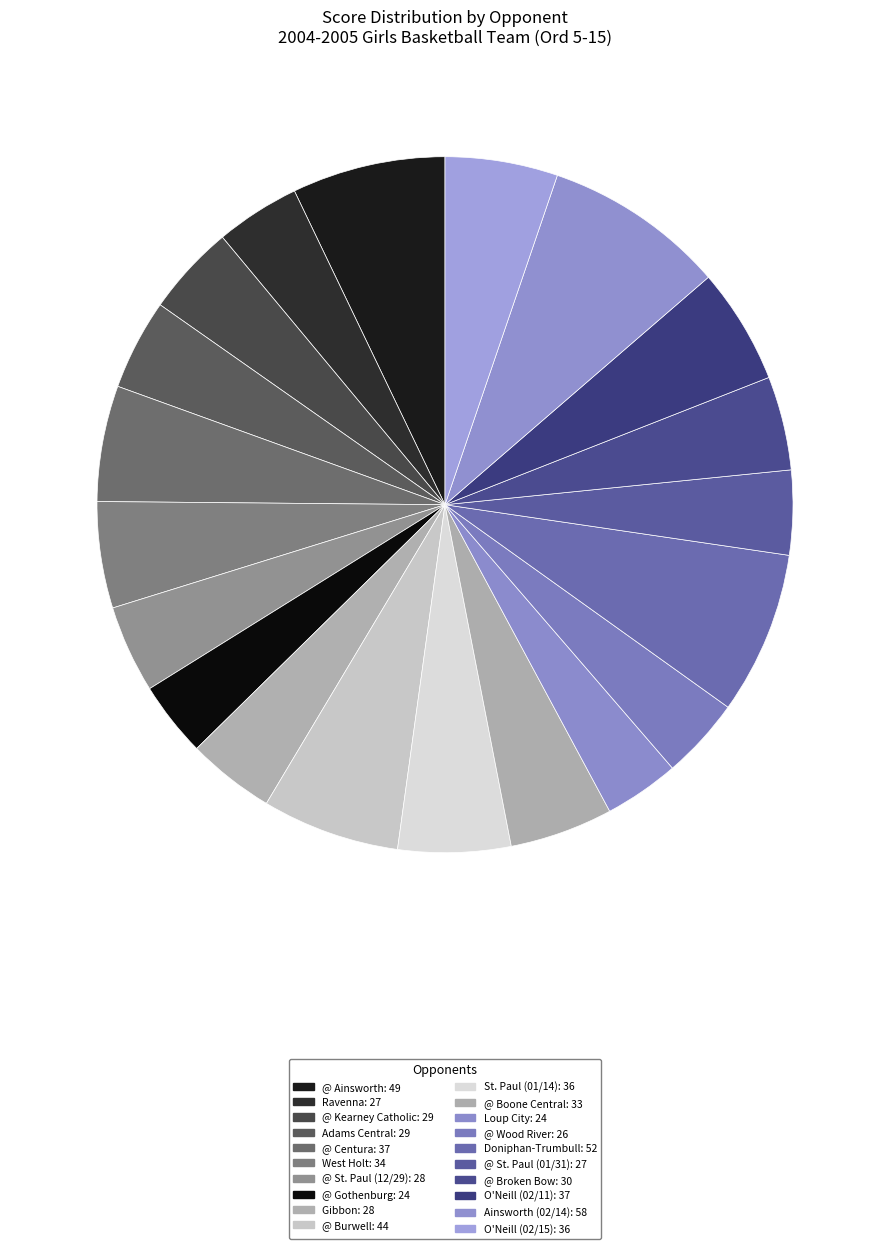

What is the change in value from West Holt to Doniphan-Trumbull?

+18